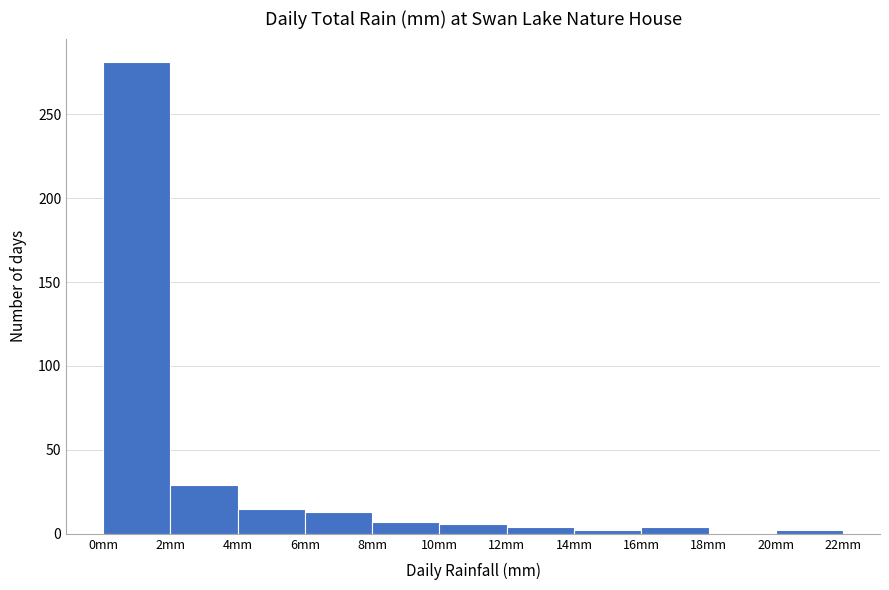

Reading left to right, transcribe this chart: for each bar, give the range it covers on the x-axis and its height. The values are not printed on the chart, so give them approximately, as read against the axis.

0 to 2: 280
2 to 4: 30
4 to 6: 15
6 to 8: 15
8 to 10: 5
10 to 12: 5
12 to 14: under 5
14 to 16: under 5
16 to 18: under 5
18 to 20: 0
20 to 22: under 5